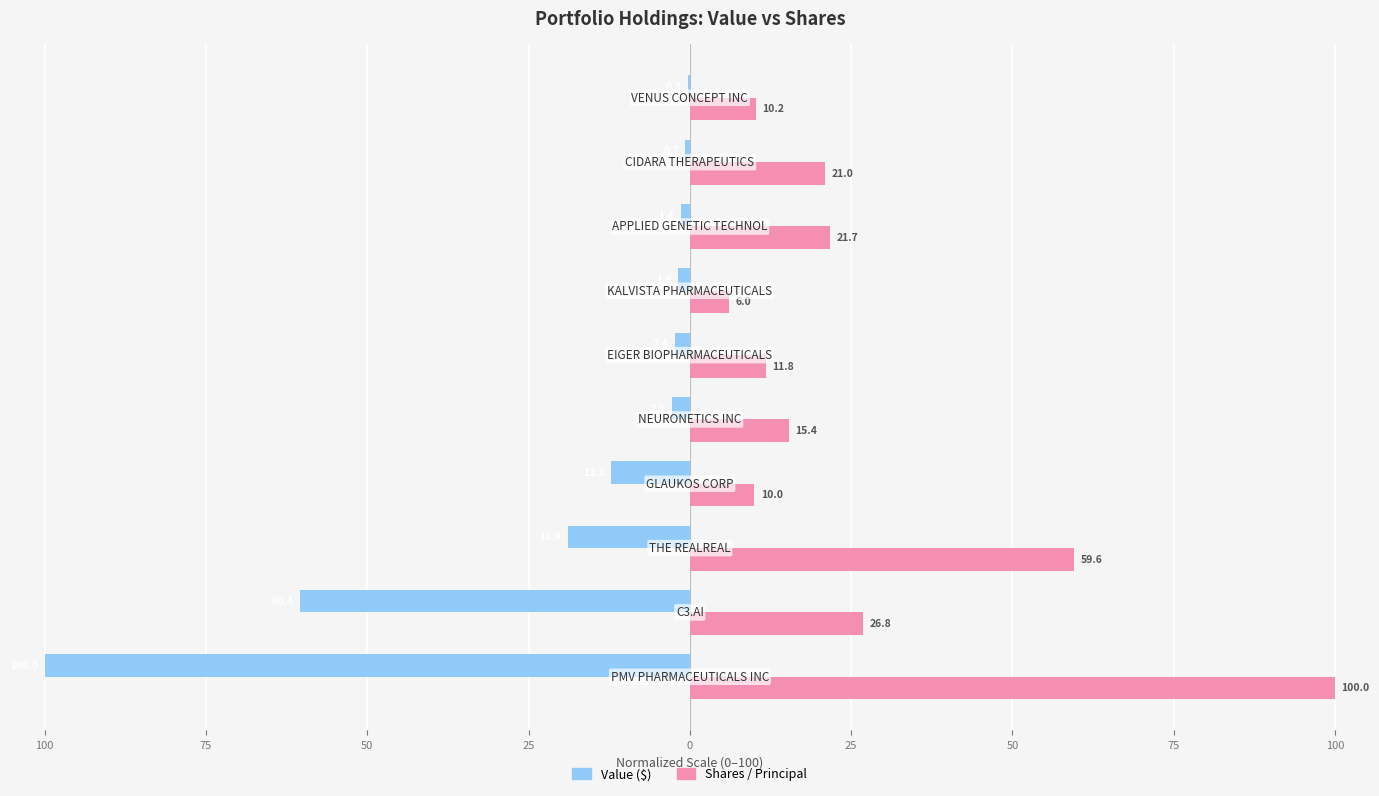

Rank the series by their maximum value, from highest to lowest.

Shares / Principal, Value ($)